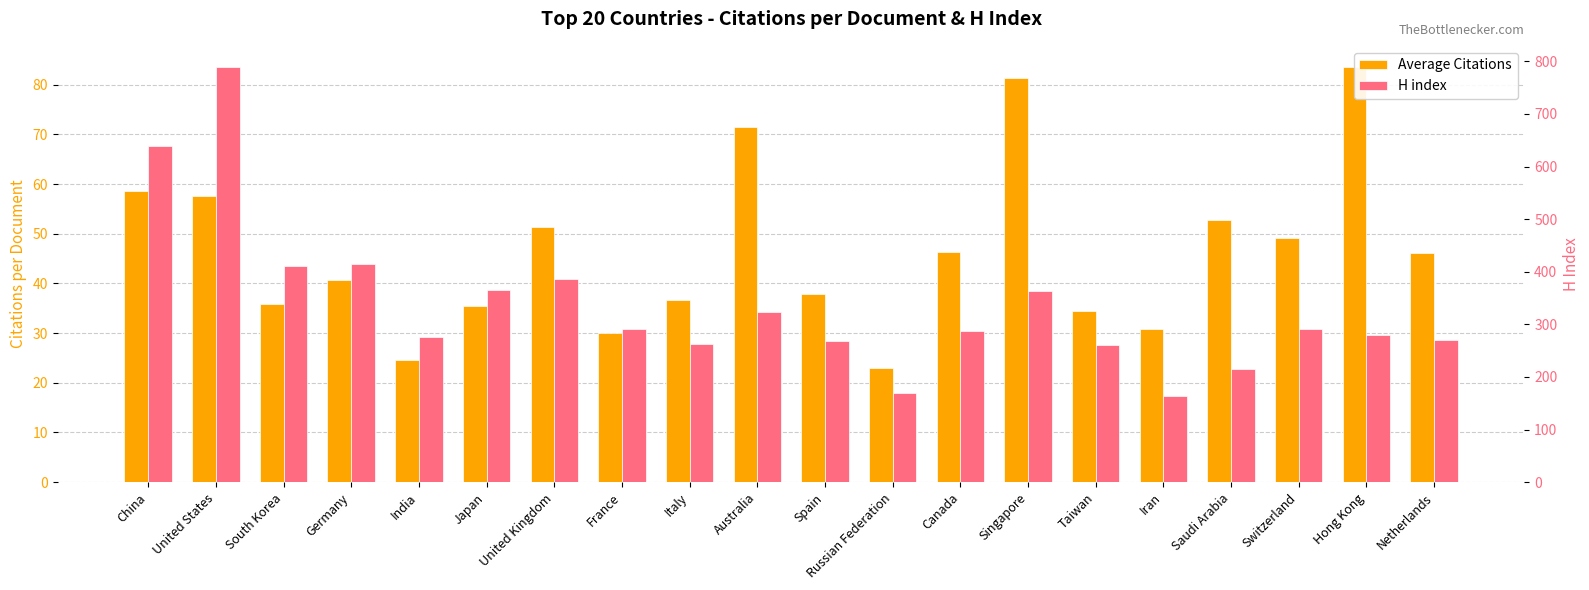

What is the sum of all H index values?

6731.0